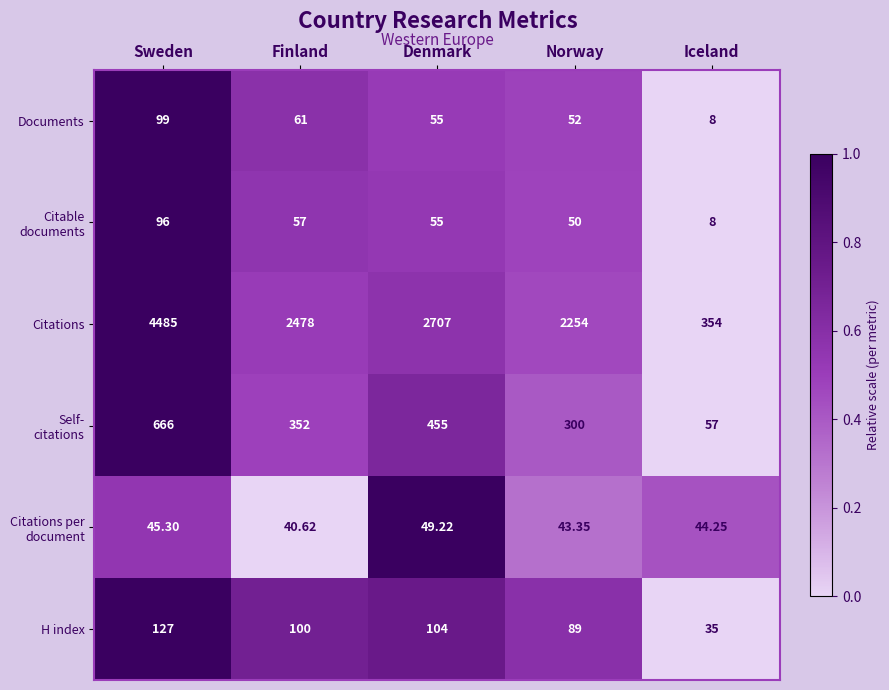

At which category is the sum across all series the highest?

Sweden